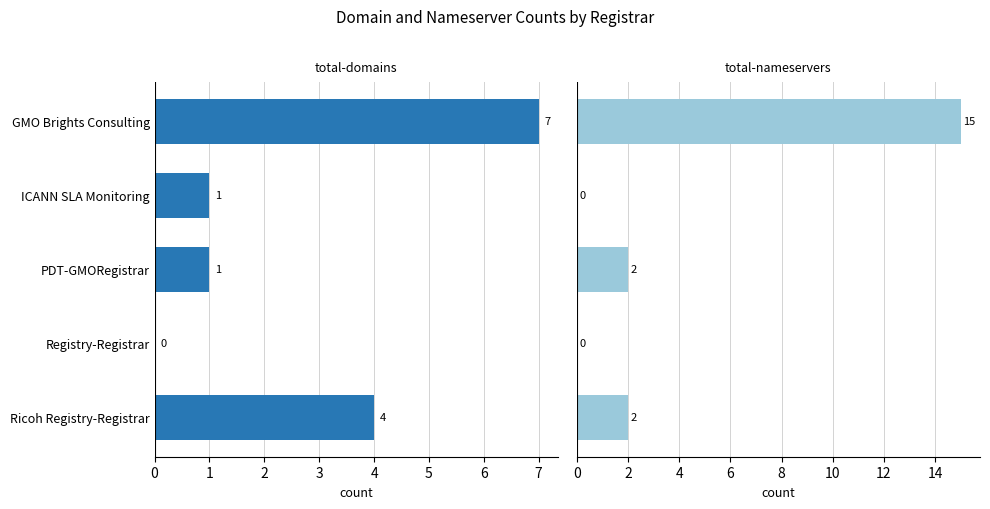

Reading right to left, list all the values displayed in this chart.

total-domains: 7	1	1	0	4
total-nameservers: 15	0	2	0	2